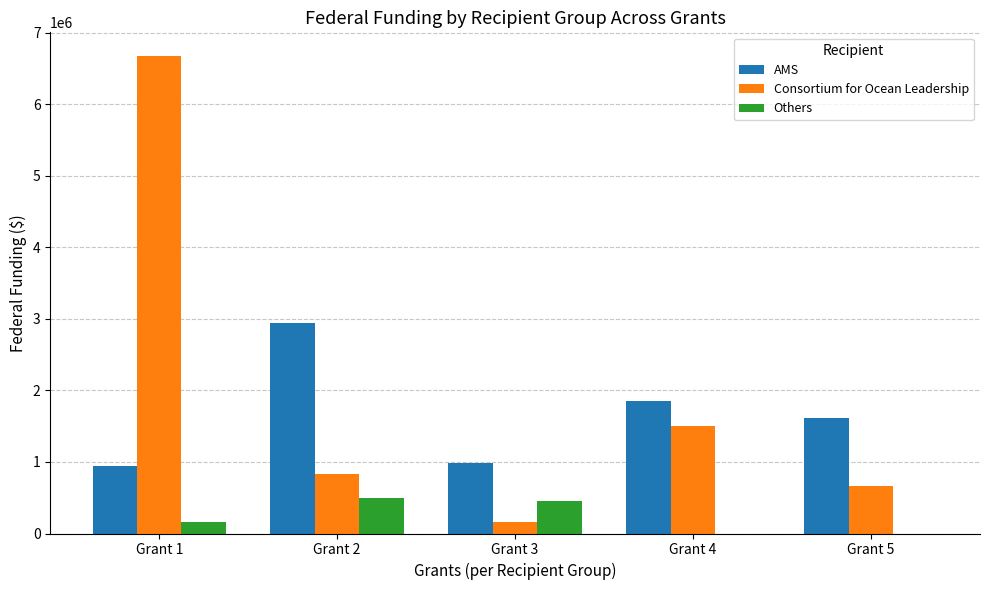

How many groups of bars are there?

5